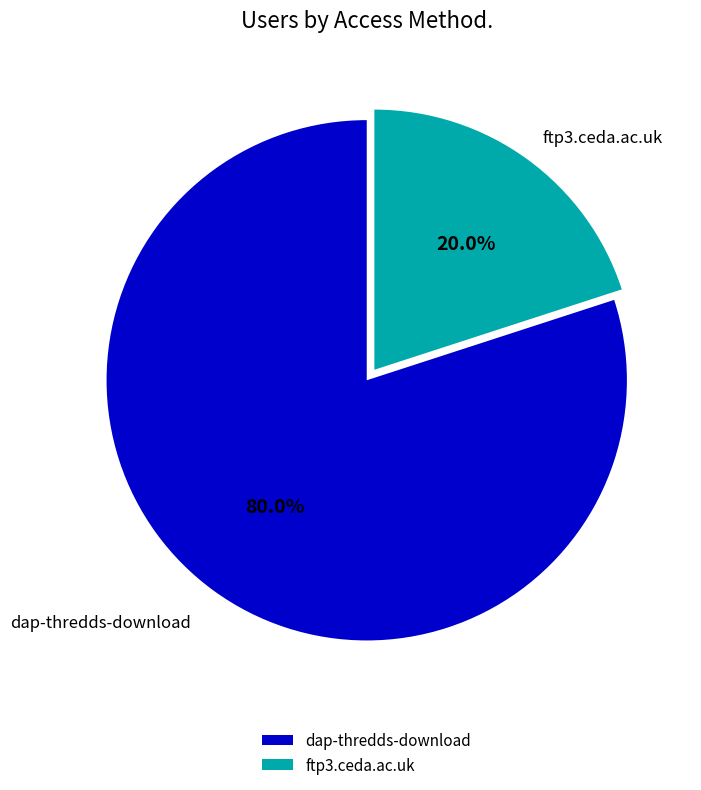

Which category has the biggest portion of the pie?

dap-thredds-download